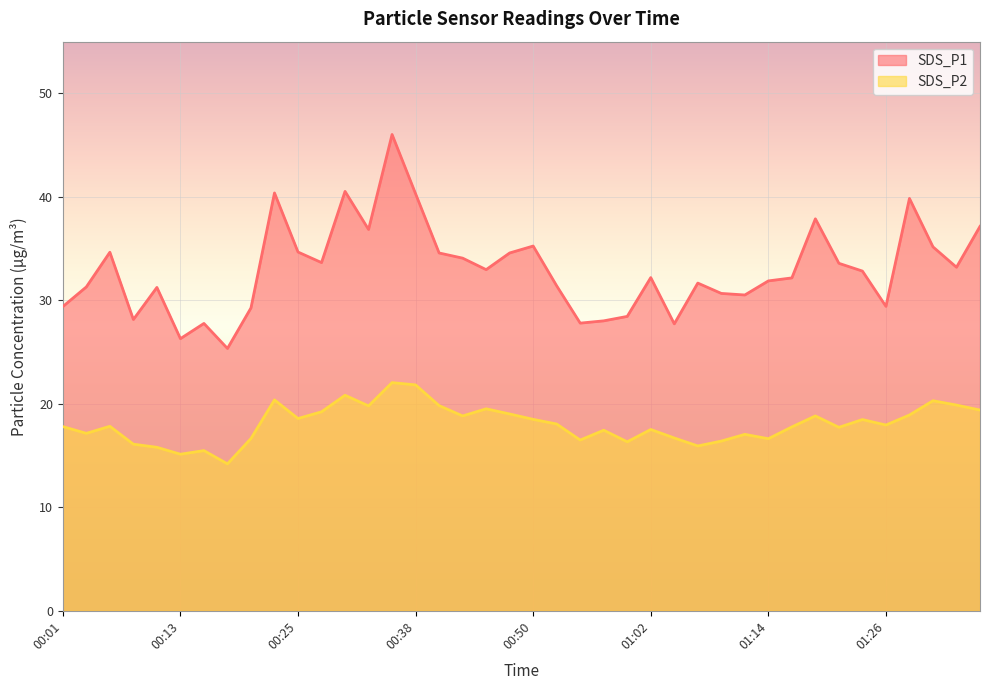

What is the difference between the SDS_P1 values at 00:13 and 00:15?

1.5